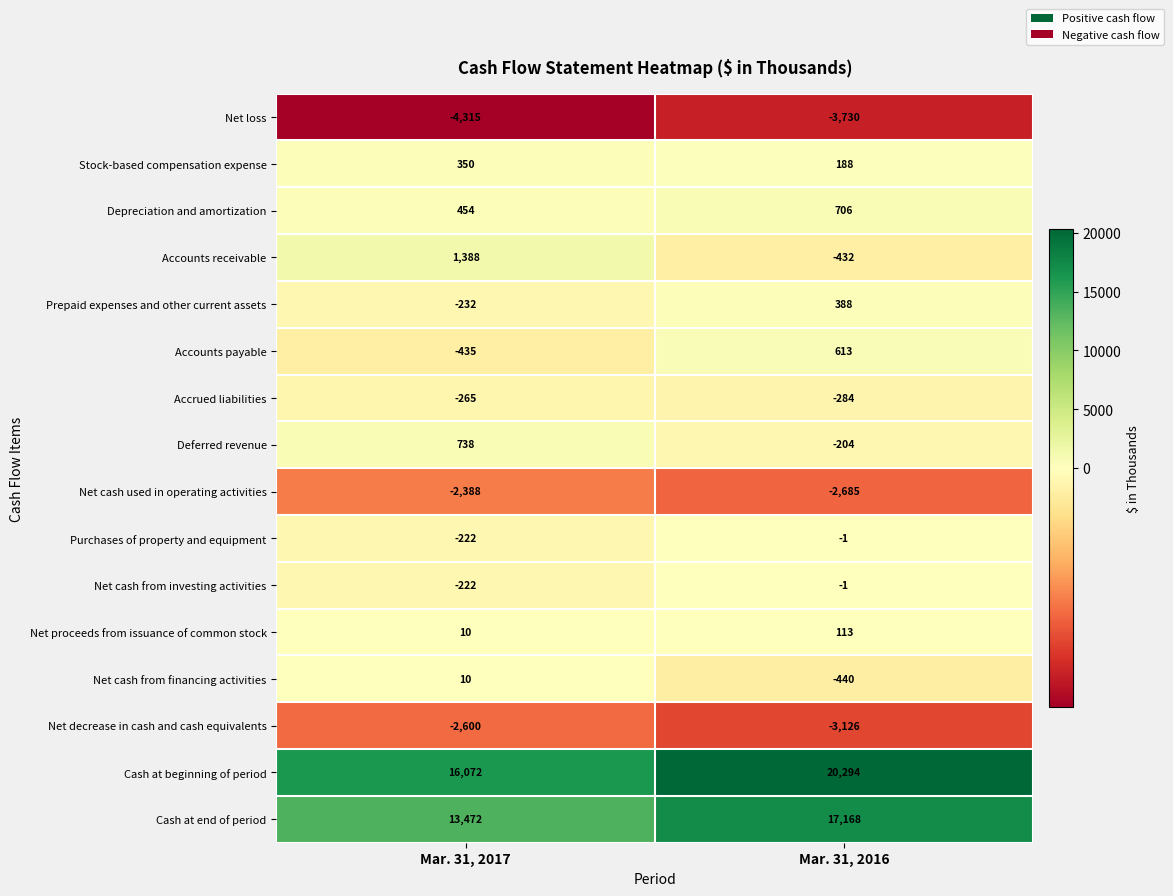

Rank the categories by Net decrease in cash and cash equivalents value from lowest to highest.

Mar. 31, 2016, Mar. 31, 2017